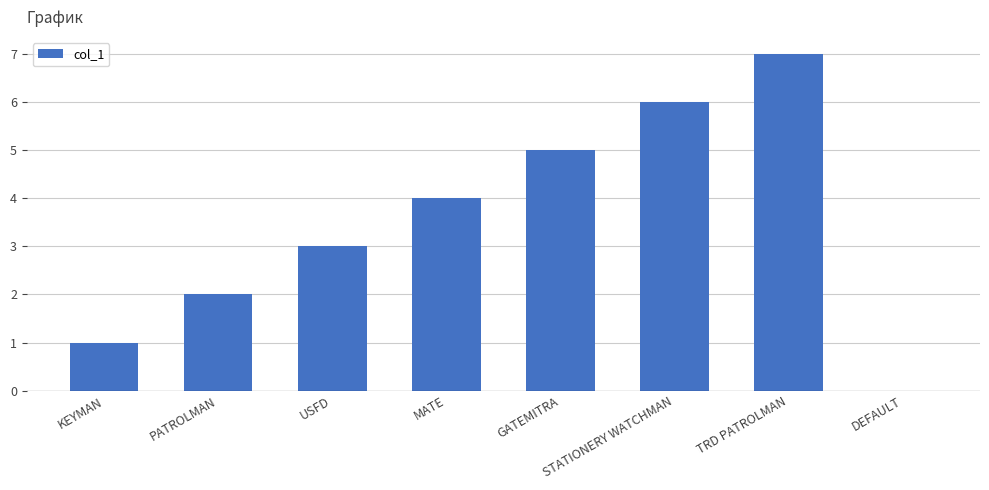

What is the approximate value at USFD?

3